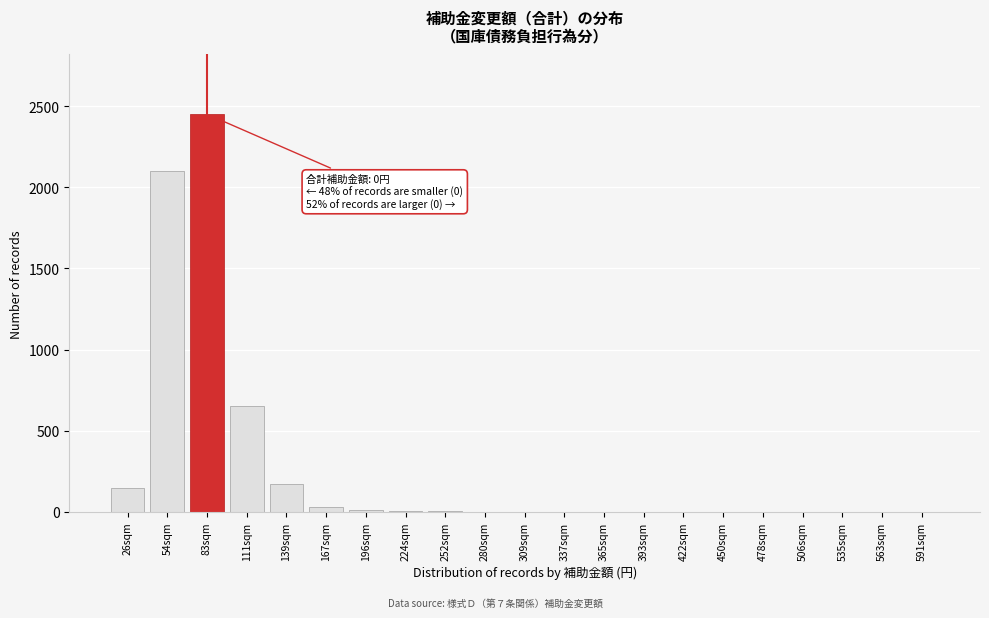

What is the maximum value shown in the chart?

2450